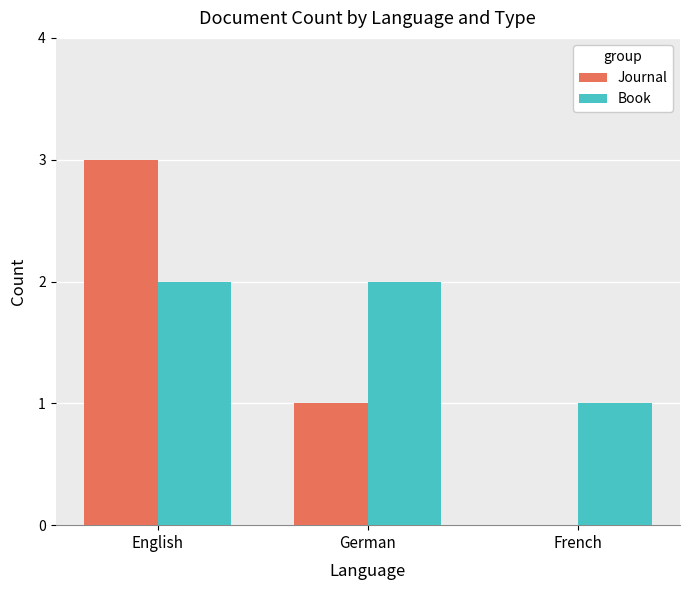

What is the maximum value shown in the chart?

3